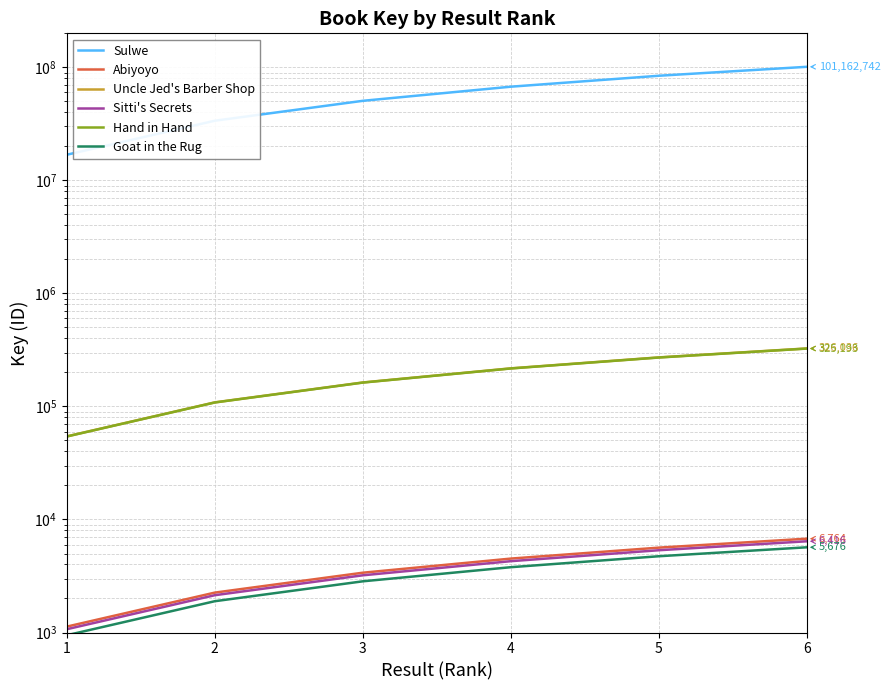

What is the difference between the maximum and minimum values in the Goat in the Rug series?

4730.0